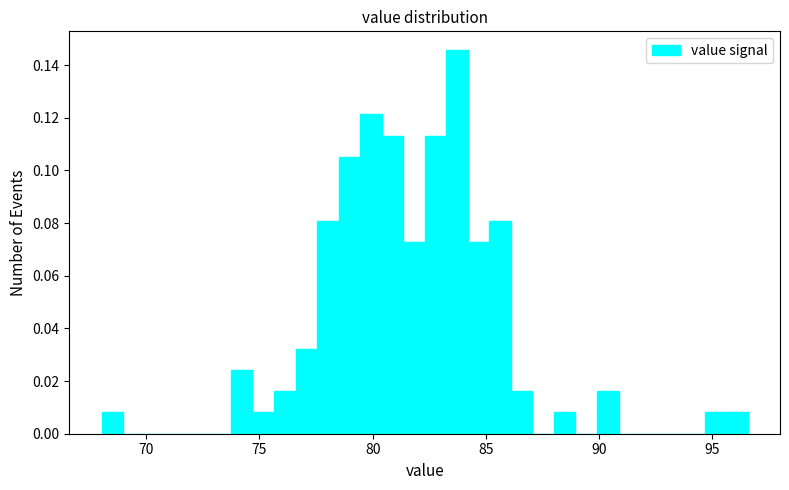

Read against the x-axis, roughly where is the centre of the tallest bar?

83.5